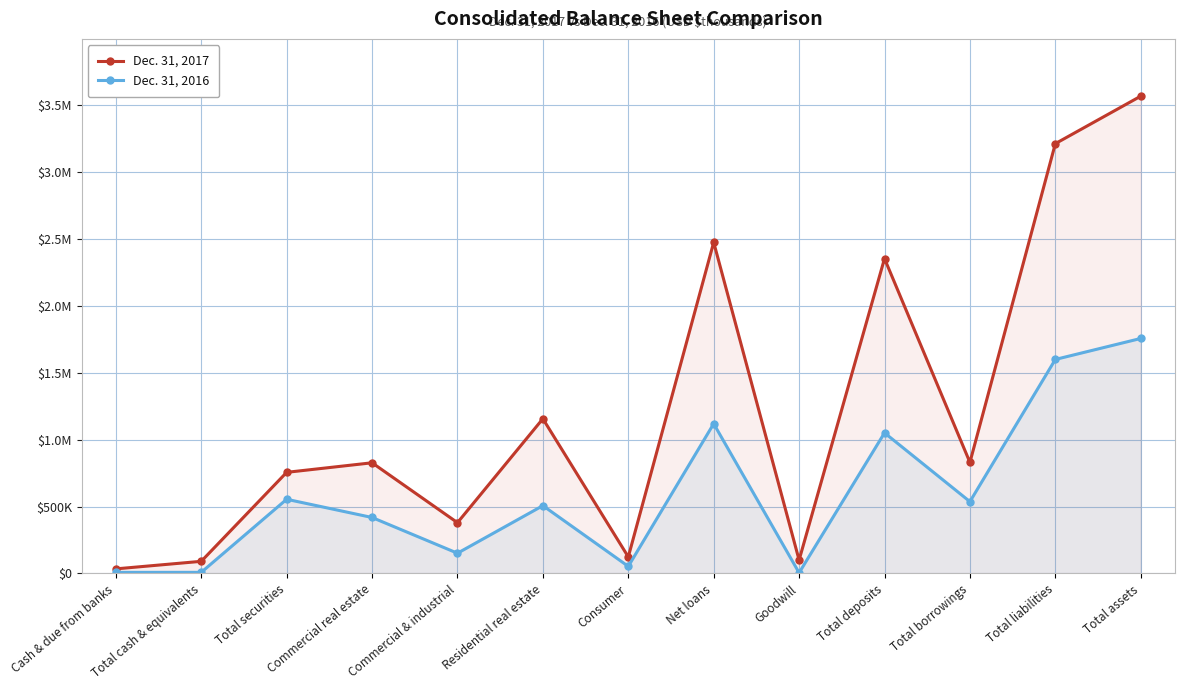

True or false: Dec. 31, 2016 and Dec. 31, 2017 intersect in this chart.

False